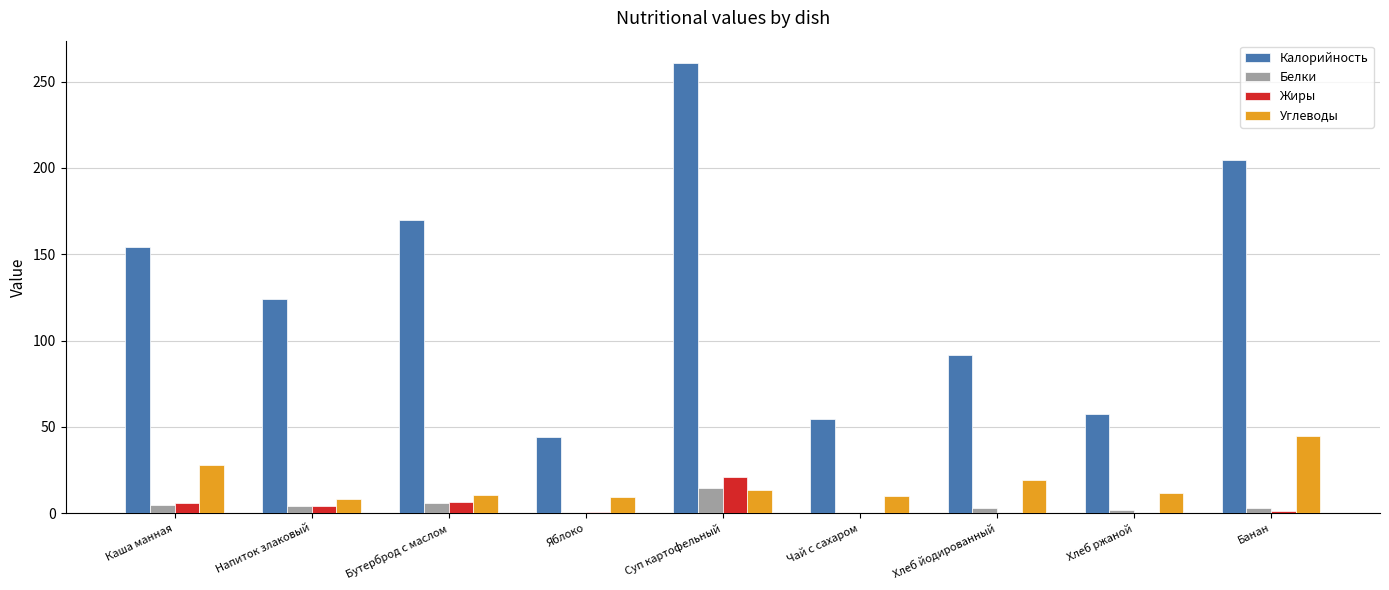

What is the approximate value of Углеводы at Суп картофельный?

13.5